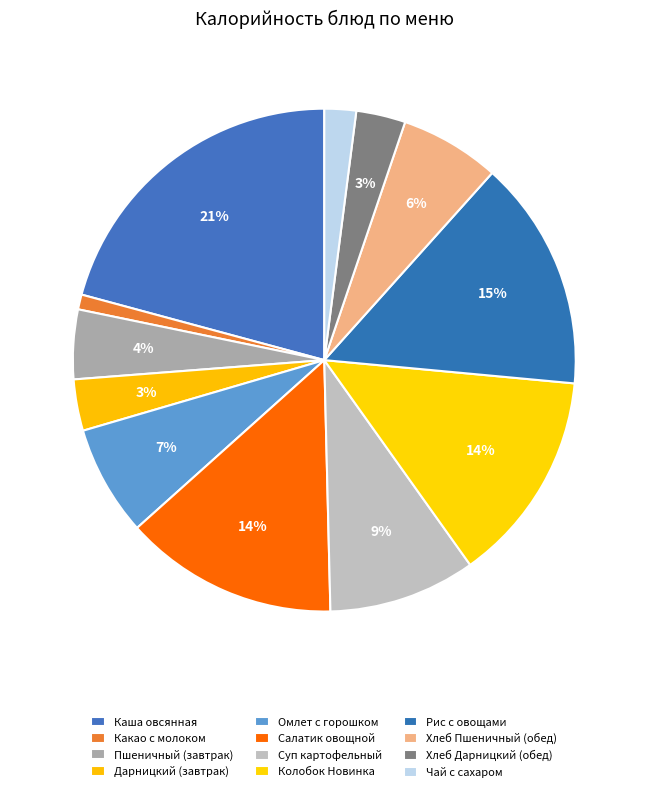

To the nearest percent, what percentage of the pie is Хлеб Пшеничный (обед)?

6%